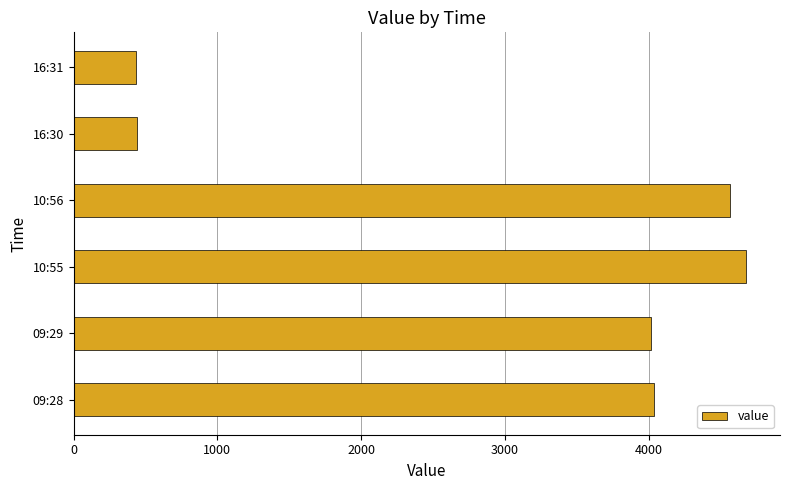

At which category does the chart reach its peak across all series?

10:55